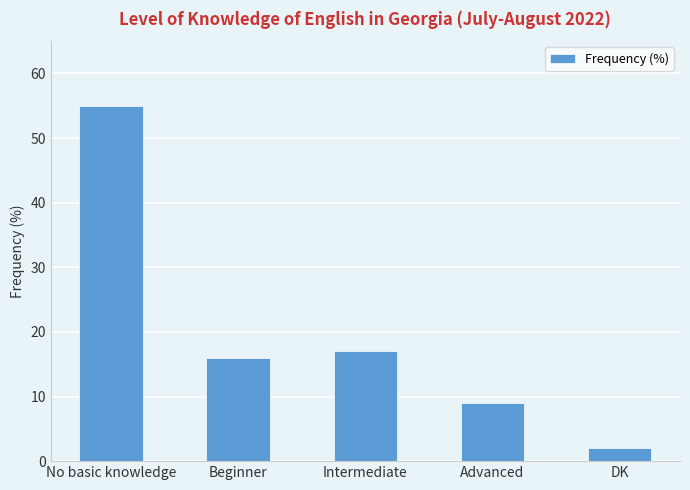

Where is the data nearest to the value 28?

Intermediate